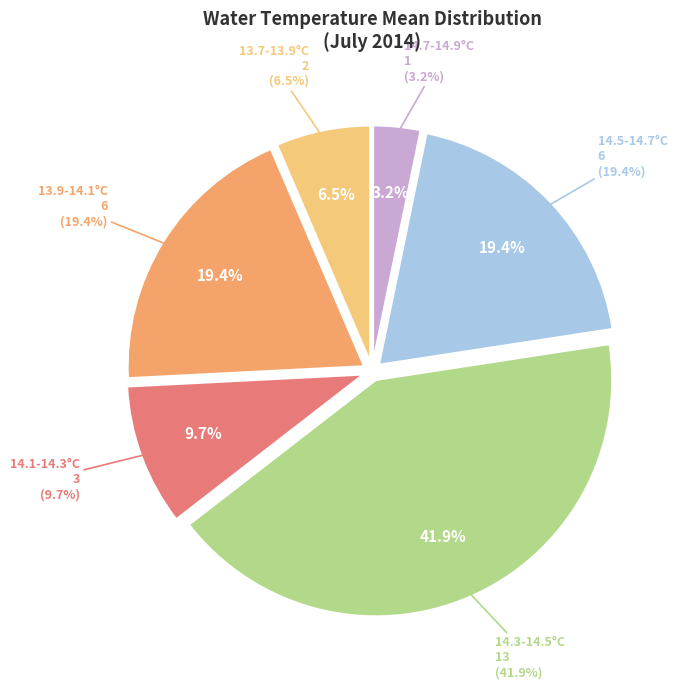

Is there any slice that represents more than half of the pie?

No